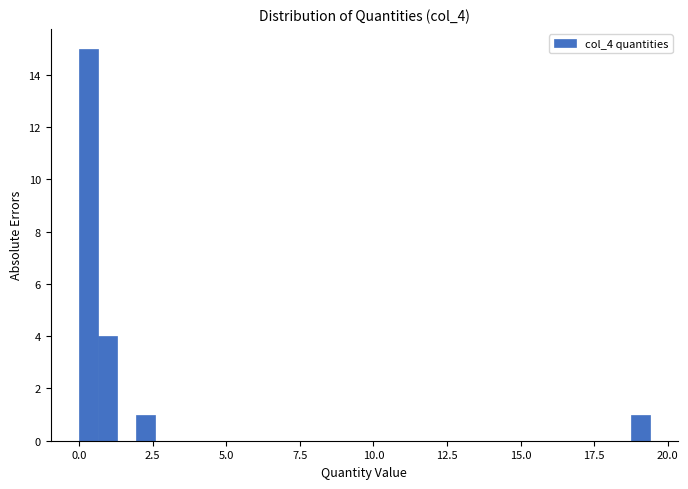

Read against the x-axis, roughly where is the centre of the tallest bar?

0.5